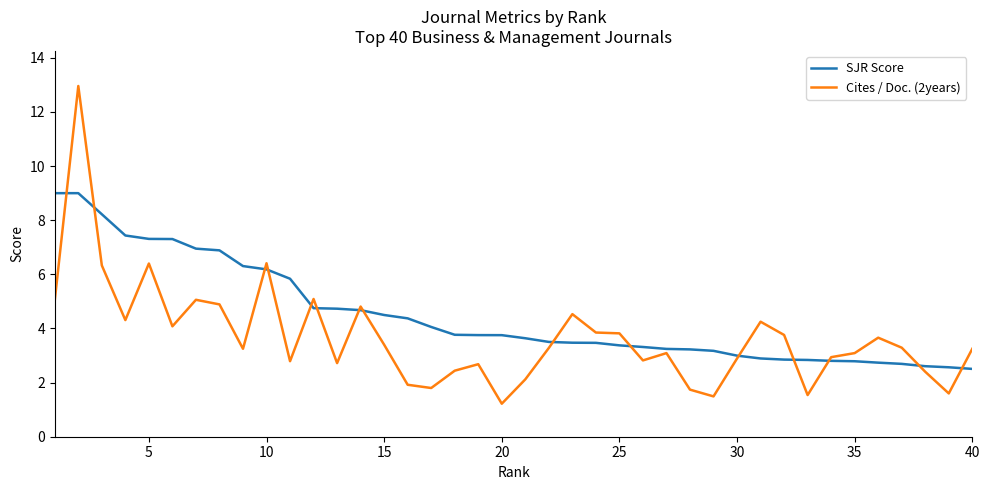

Which series has the largest total across all categories?

SJR Score